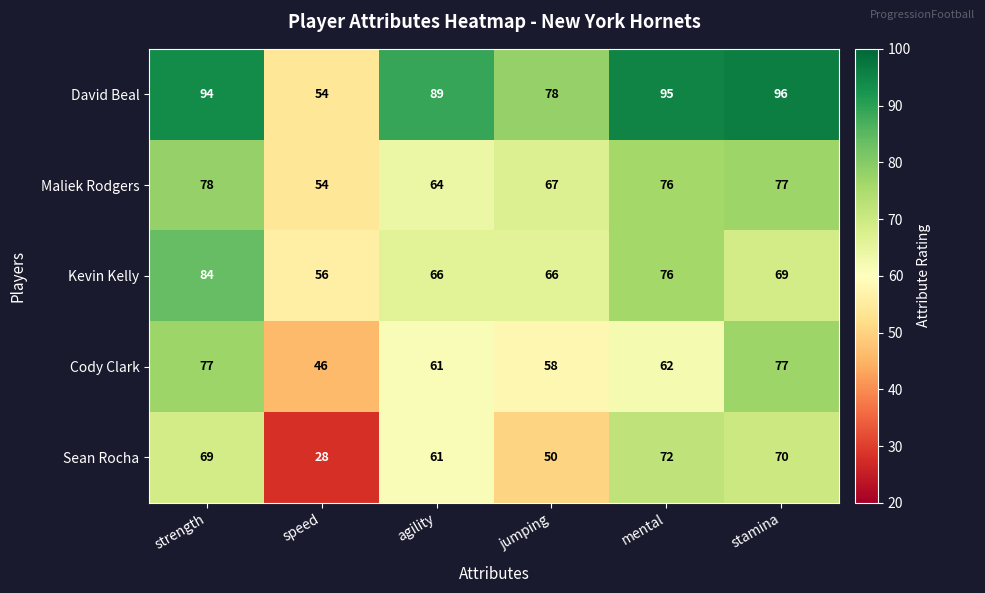

Which category has the lowest value in the Cody Clark series?

speed